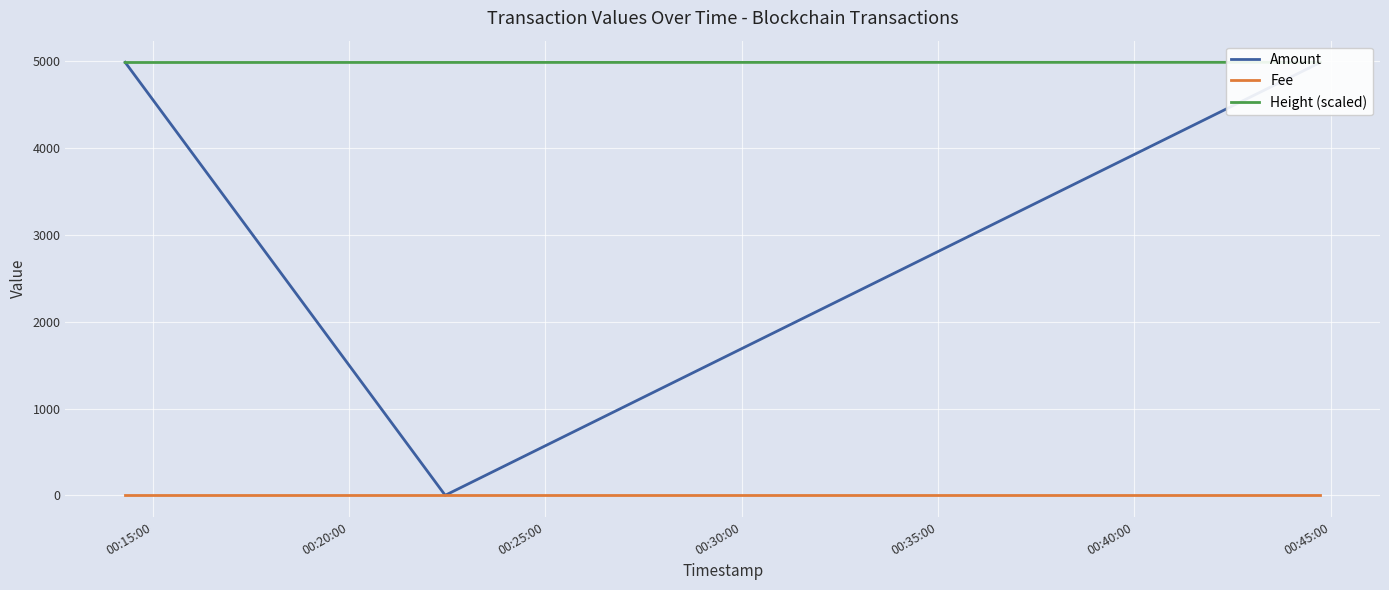

Is this an area chart (filled region under the line)?

No